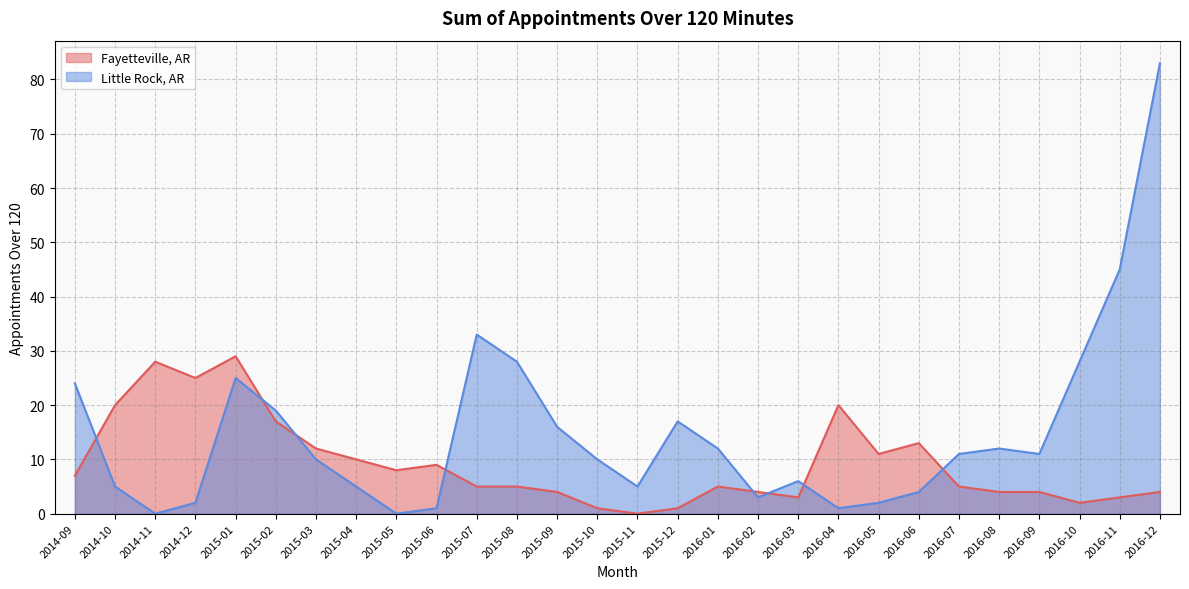

Reading left to right, transcribe all the data shown in this chart.

Fayetteville, AR: 2014-09=7	2014-10=20	2014-11=28	2014-12=25	2015-01=29	2015-02=17	2015-03=12	2015-04=10	2015-05=8	2015-06=9	2015-07=5	2015-08=5	2015-09=4	2015-10=1	2015-11=0	2015-12=1	2016-01=5	2016-02=4	2016-03=3	2016-04=20	2016-05=11	2016-06=13	2016-07=5	2016-08=4	2016-09=4	2016-10=2	2016-11=3	2016-12=4
Little Rock, AR: 2014-09=24	2014-10=5	2014-11=0	2014-12=2	2015-01=25	2015-02=19	2015-03=10	2015-04=5	2015-05=0	2015-06=1	2015-07=33	2015-08=28	2015-09=16	2015-10=10	2015-11=5	2015-12=17	2016-01=12	2016-02=3	2016-03=6	2016-04=1	2016-05=2	2016-06=4	2016-07=11	2016-08=12	2016-09=11	2016-10=28	2016-11=45	2016-12=83